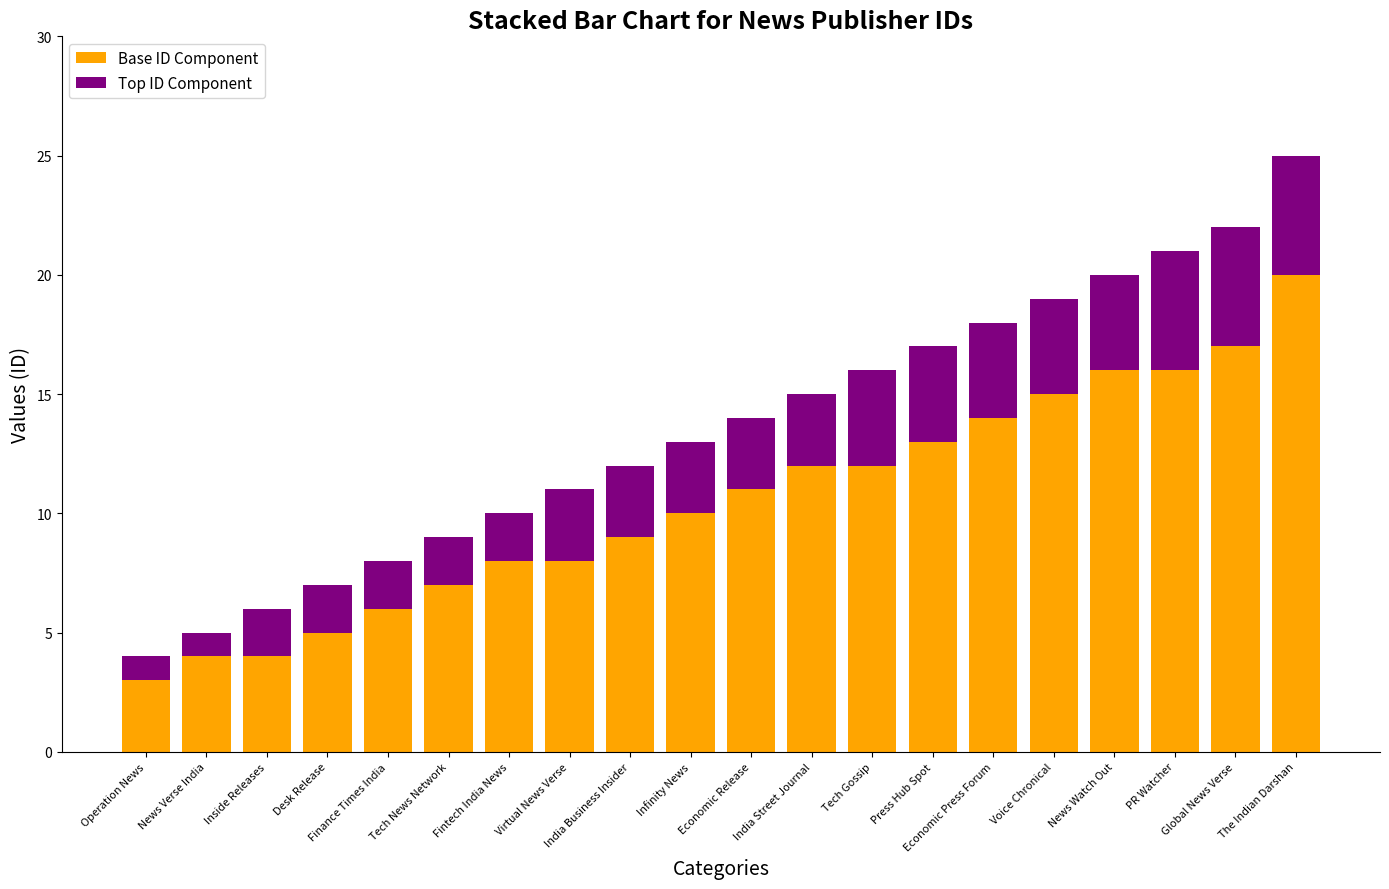

What is the total value across all series at Fintech India News?

10